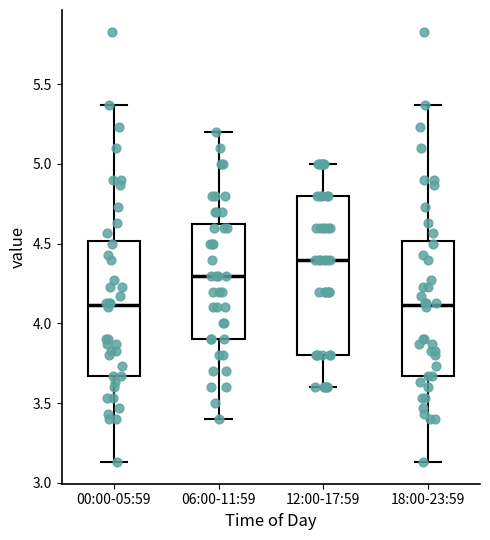

Reading left to right, transcribe this box plot: for each box, give where its median line is, the range the box spans, and where its two whiskers end, as read against the y-axis. The values are not printed on the chart, so give them approximately, as read against the axis.

00:00-05:59: median 4.10, box 3.65 to 4.50, whiskers 3.15 to 5.35
06:00-11:59: median 4.30, box 3.90 to 4.65, whiskers 3.40 to 5.20
12:00-17:59: median 4.40, box 3.80 to 4.80, whiskers 3.60 to 5.00
18:00-23:59: median 4.10, box 3.65 to 4.50, whiskers 3.15 to 5.35